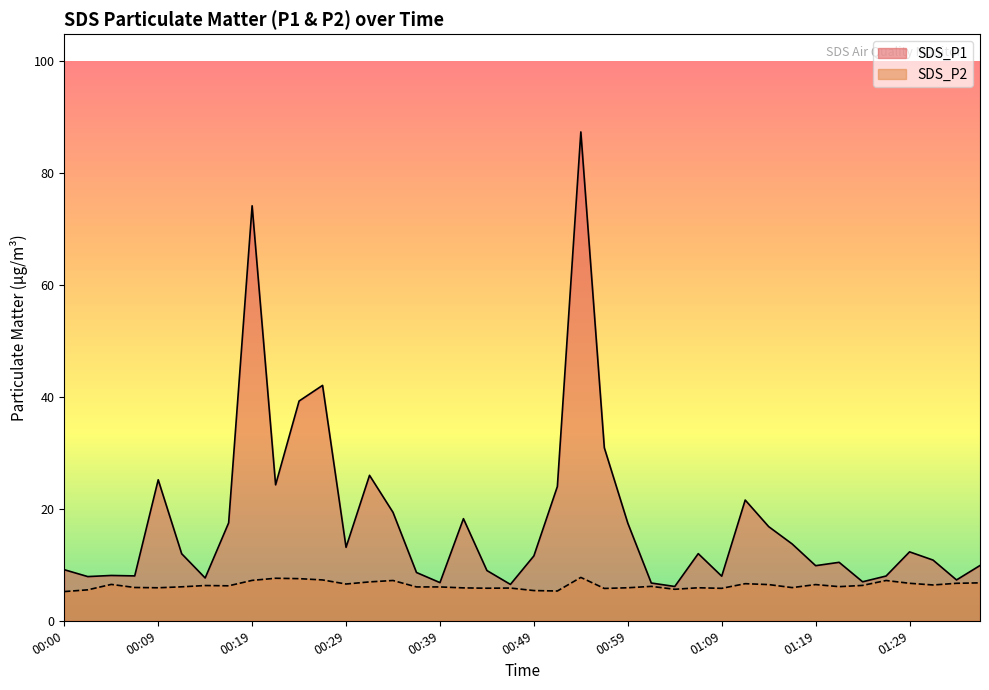

Is it true that SDS_P1 equals 11.9 at 00:41?

False